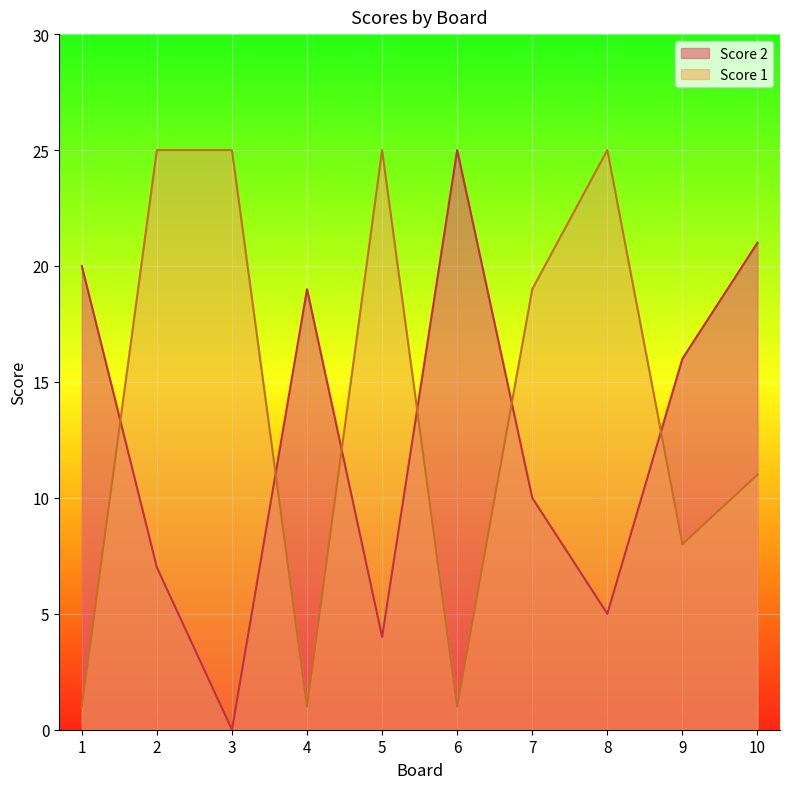

Between which two adjacent categories do Score 1 and Score 2 first intersect?

1 and 2